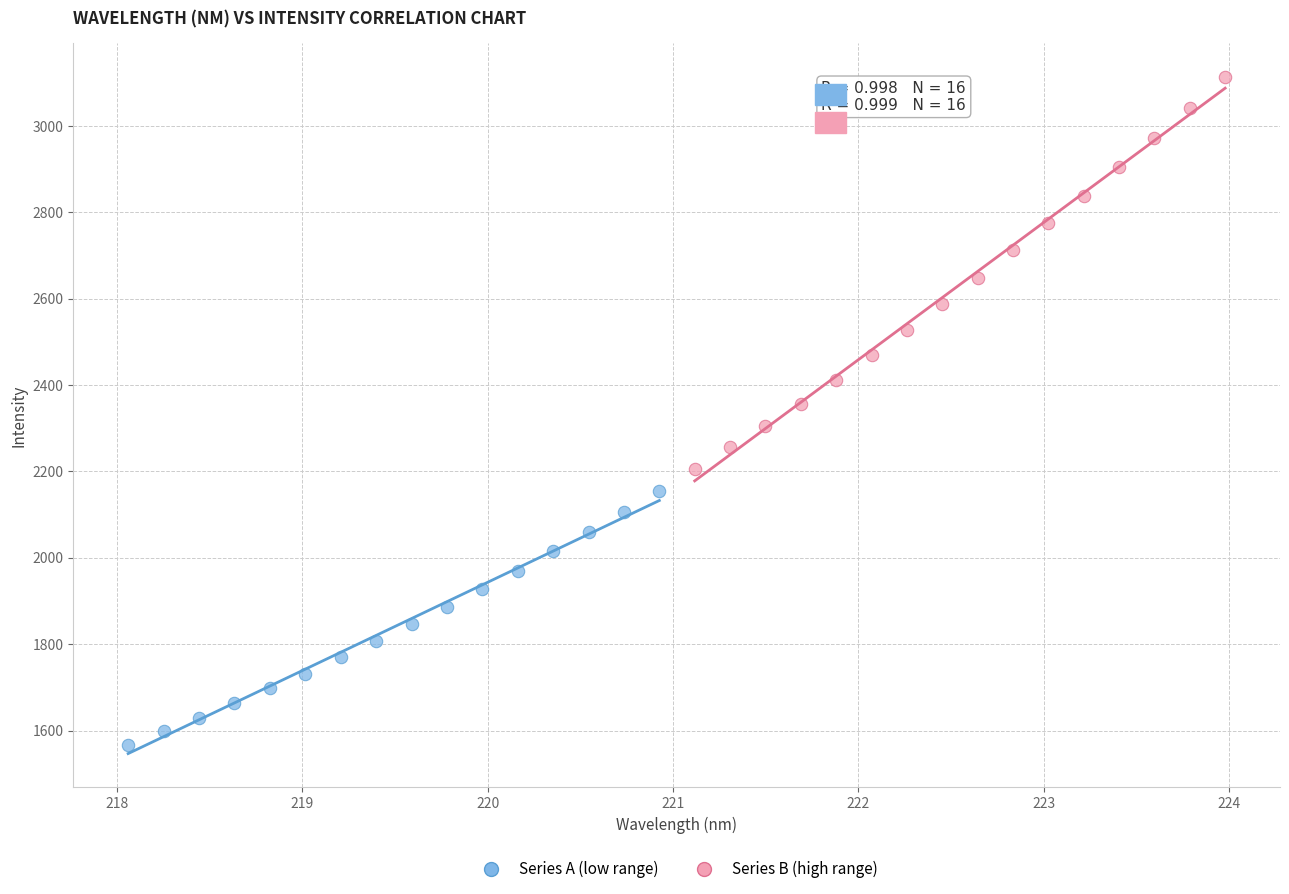

Which series contains the lowest Y value?

Series A (low range)